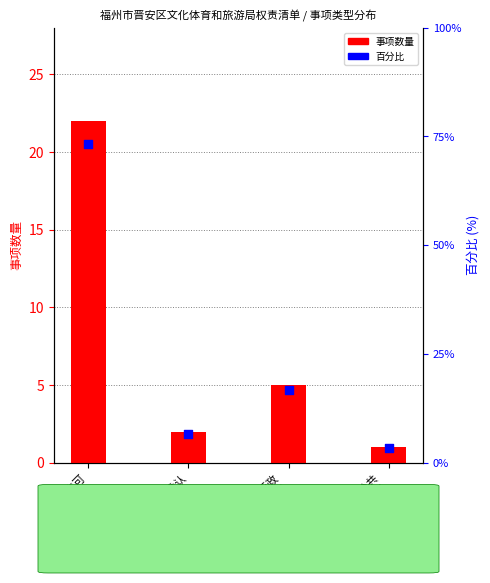

Which series has the widest spread of Y values?

百分比